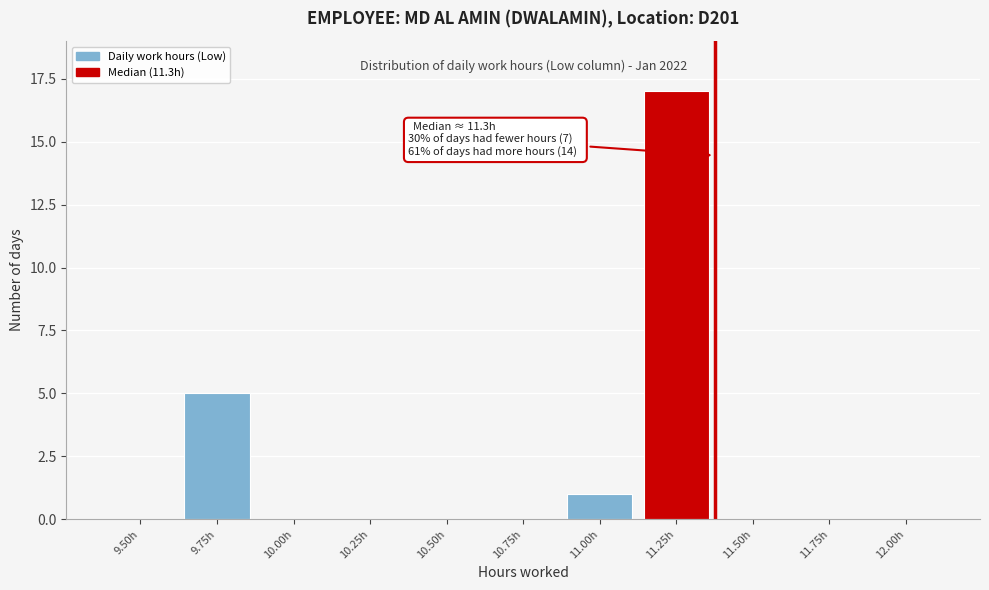

Reading right to left, transcribe all the data shown in this chart.

12.00h=0	11.75h=0	11.50h=0	11.25h=17	11.00h=1	10.75h=0	10.50h=0	10.25h=0	10.00h=0	9.75h=5	9.50h=0